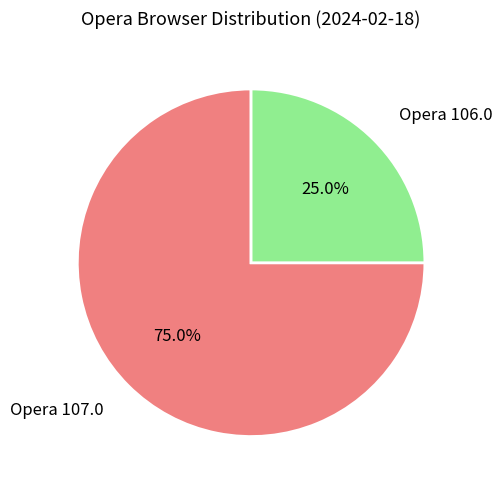

To the nearest percent, what portion does Opera 106.0 represent?

25%